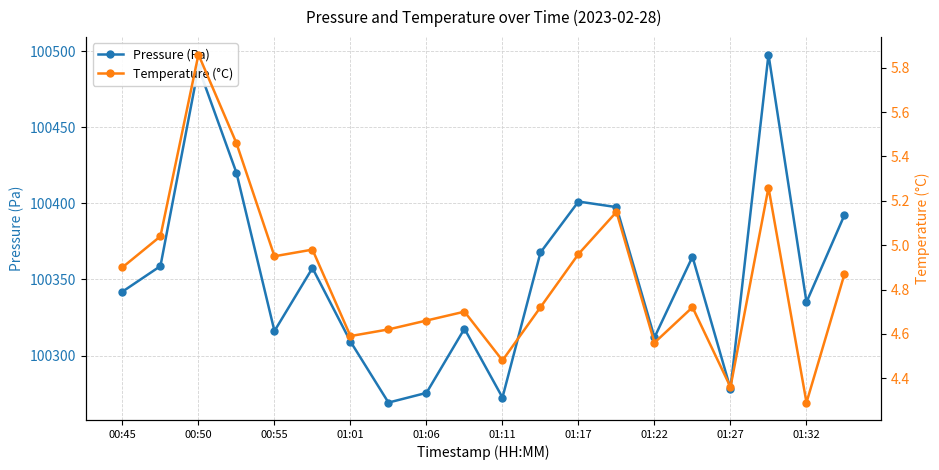

What is the value of the Pressure (Pa) point at the 17th from the left?

100278.2